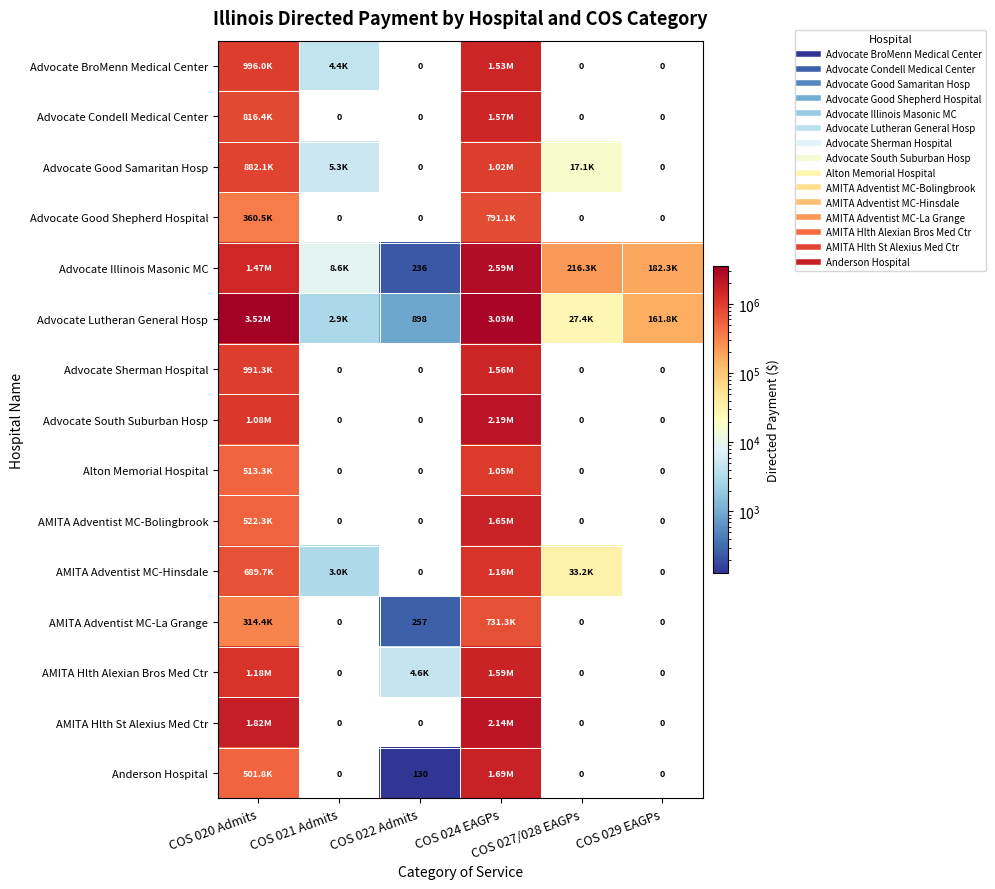

What is the greatest value displayed?

3515534.2